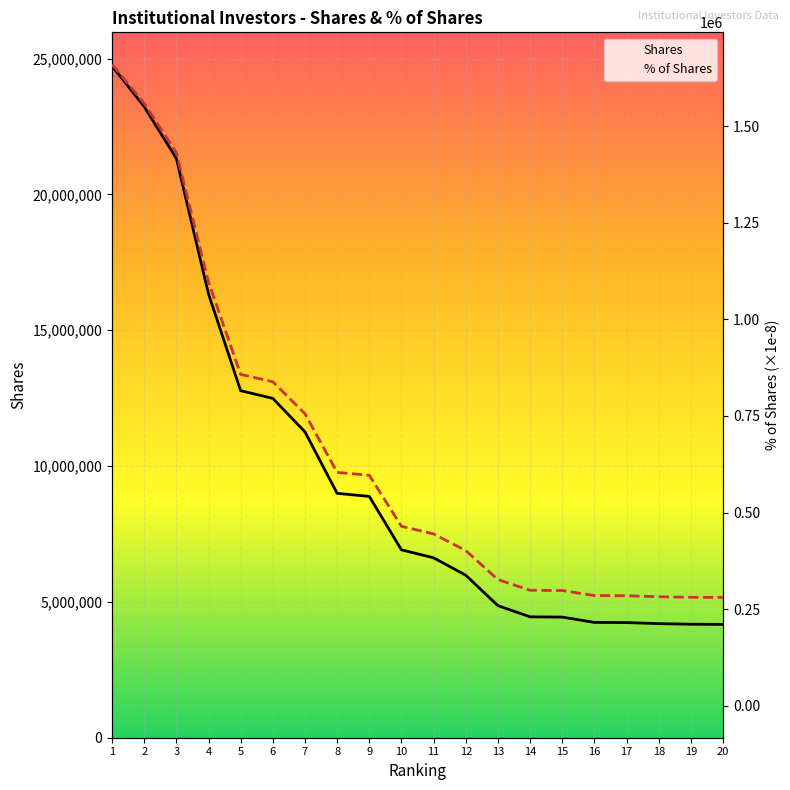

Reading right to left, transcribe all the data shown in this chart.

Shares: 20=4172604.0	19=4177928.0	18=4200002.0	17=4238209.0	16=4245134.0	15=4440000.0	14=4449390.0	13=4860894.0	12=5980853.0	11=6622713.0	10=6915470.0	9=8883059.0	8=8995338.0	7=11257205.0	6=12491282.0	5=12773676.0	4=16338204.0	3=21325827.0	2=23229278.0	1=24729278.0
% of Shares: 20=280127.3	19=280484.7	18=281966.6	17=284531.6	16=284996.5	15=298078.9	14=298709.2	13=326335.5	12=401523.8	11=444615.0	10=464269.2	9=596363.1	8=603900.9	7=755751.1	6=838600.7	5=857559.2	4=1096863.3	3=1431706.8	2=1559494.7	1=1660197.0